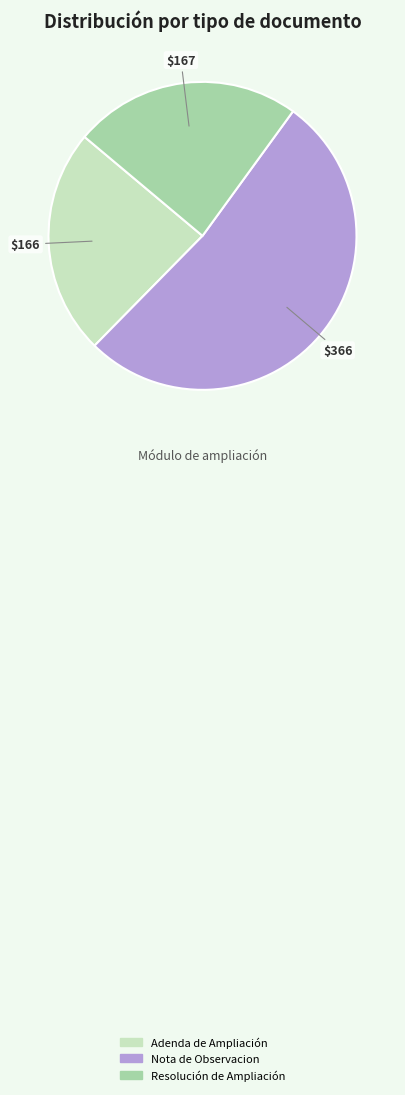

How many slices are in this pie chart?

3